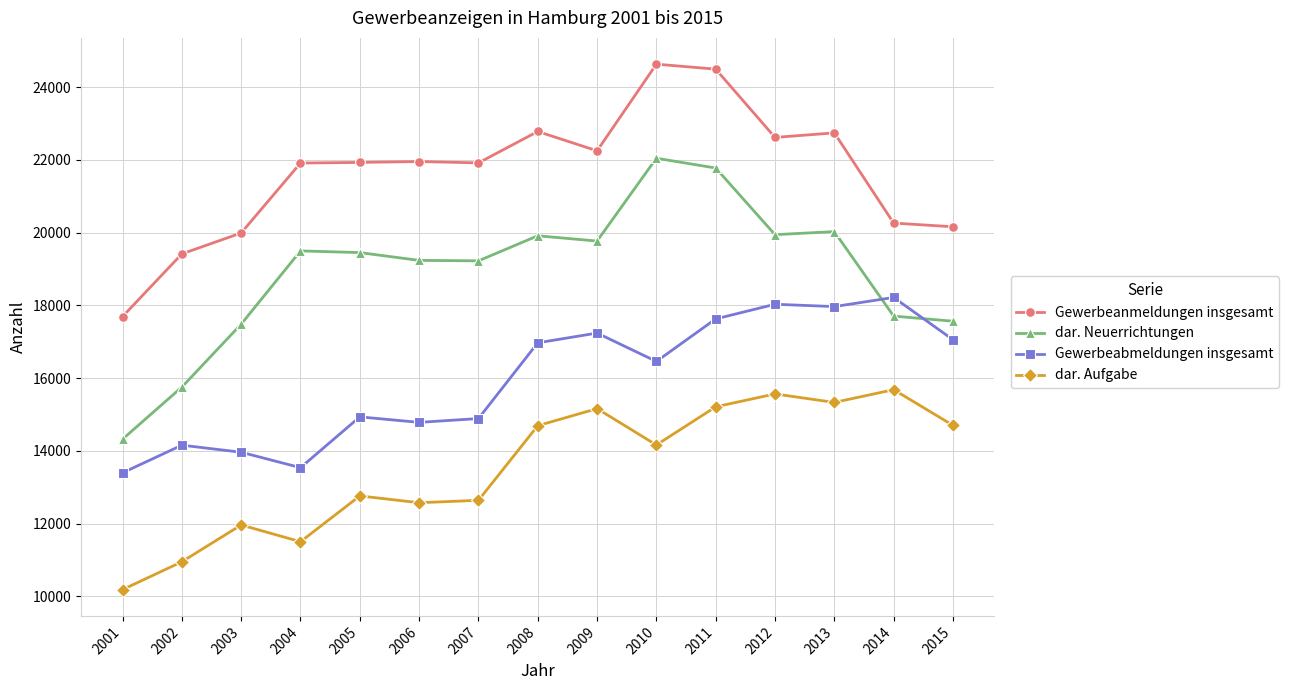

The value of dar. Neuerrichtungen at 2002 is 15755. True or false?

True